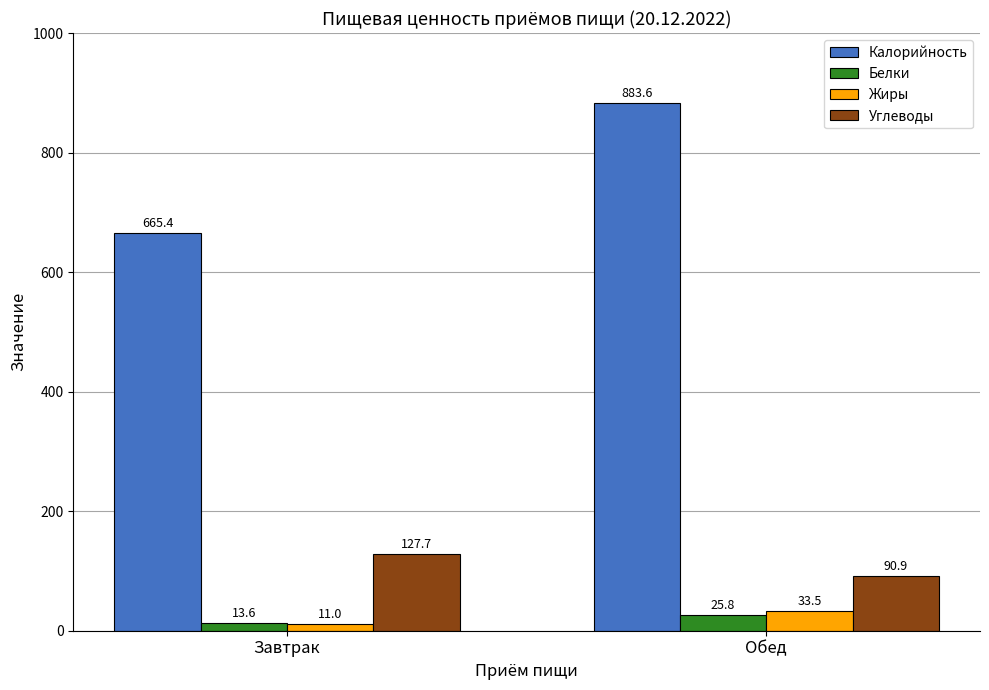

How many bars are there in each group?

4